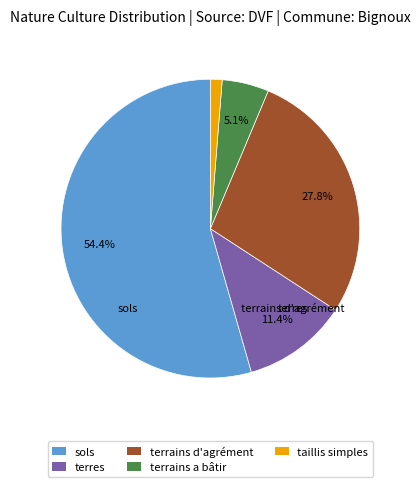

To the nearest percent, what is the average slice percentage?

20%